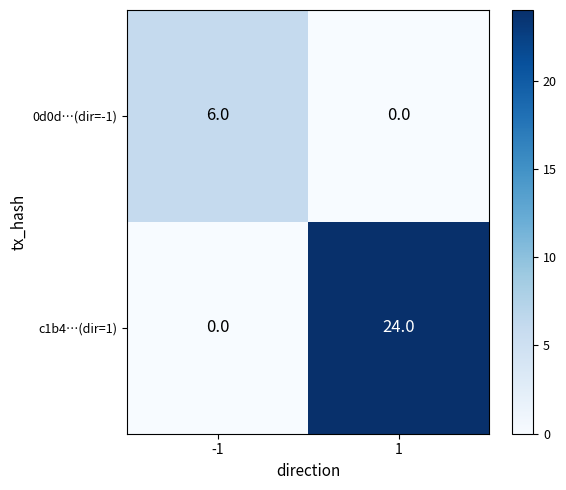

List the series in order of their peak value, highest first.

c1b4…(dir=1), 0d0d…(dir=-1)